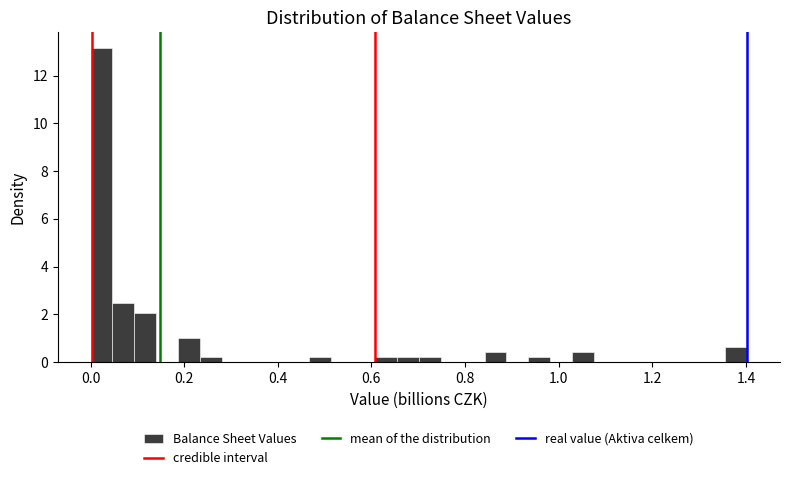

Around what value on the x-axis is the tallest bar? Give the approximate position of its centre, as read against the axis.

0.02